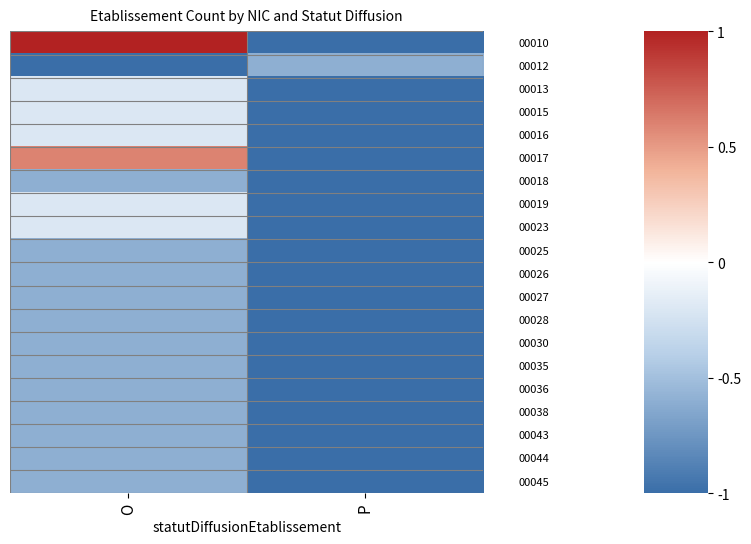

At which category is the sum across all series the highest?

O